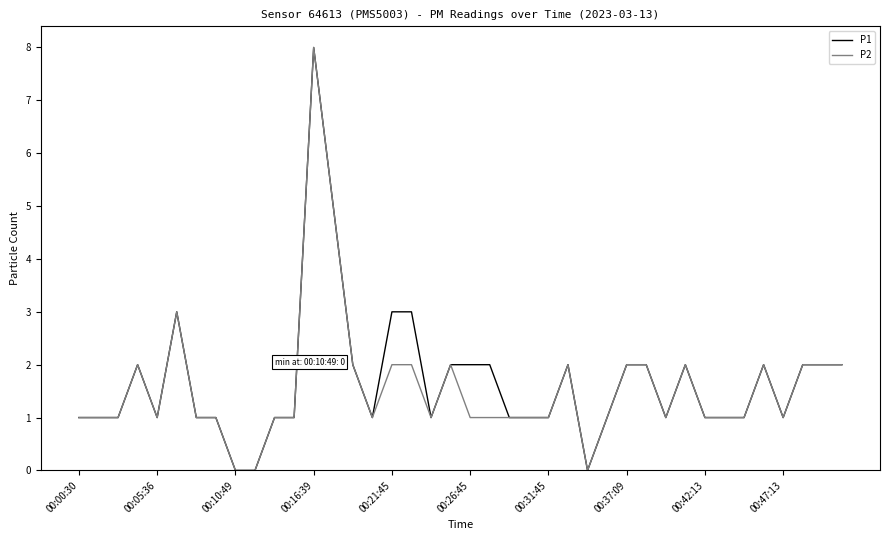

What are all the series names shown in the legend?

P1, P2